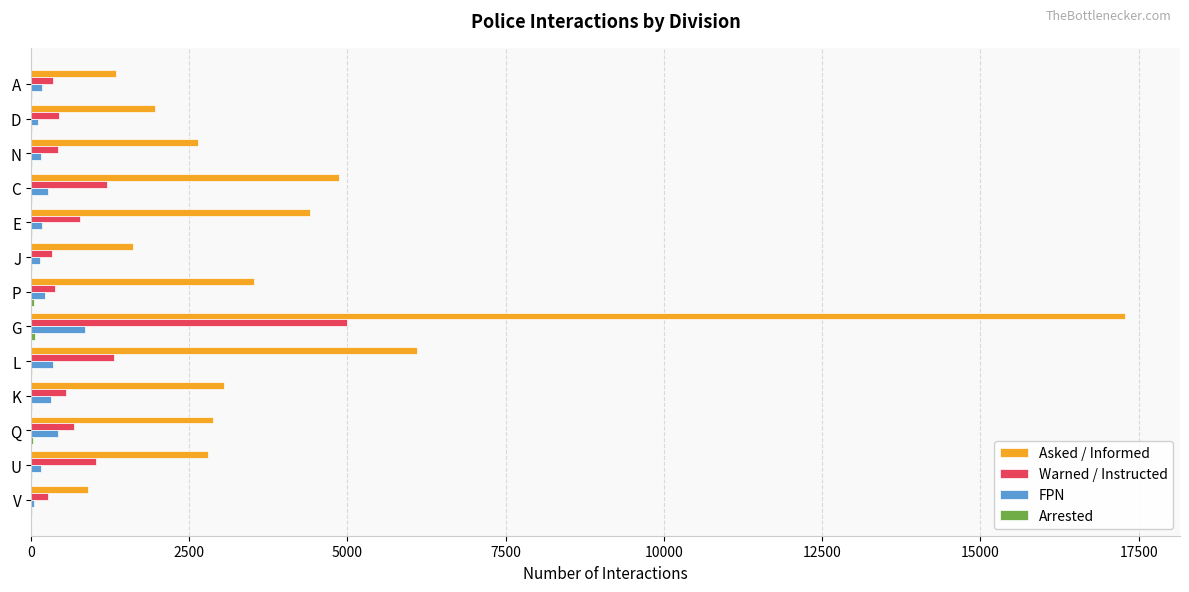

At which category does the chart reach its peak across all series?

G